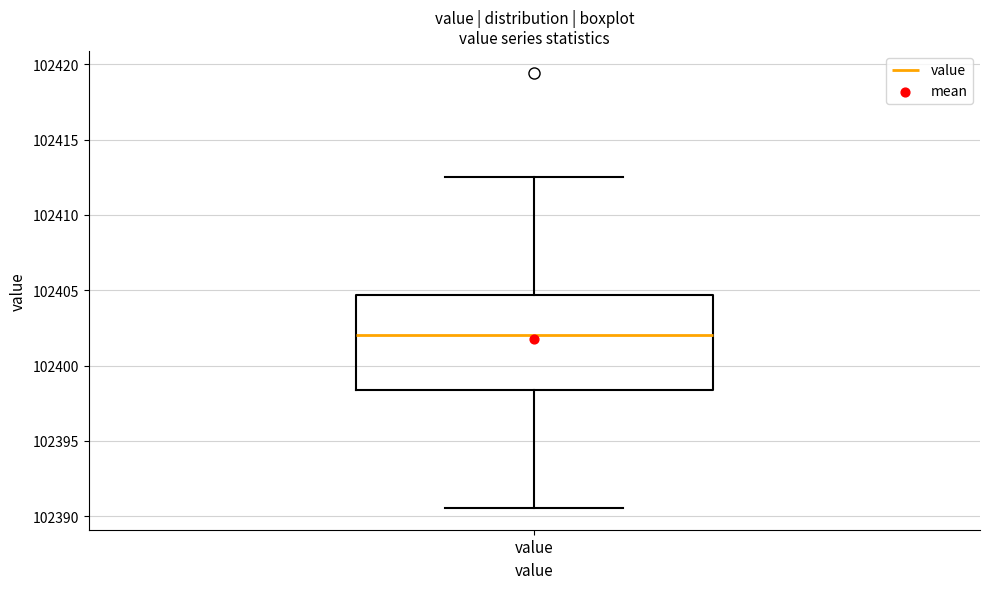

Read this box plot against the y-axis: the position of the median line, the range covered by the box, and the ends of both whiskers. The values are not printed on the chart, so give them approximately, as read against the axis.

median 102402.0, box 102398.5 to 102404.5, whiskers 102390.5 to 102412.5